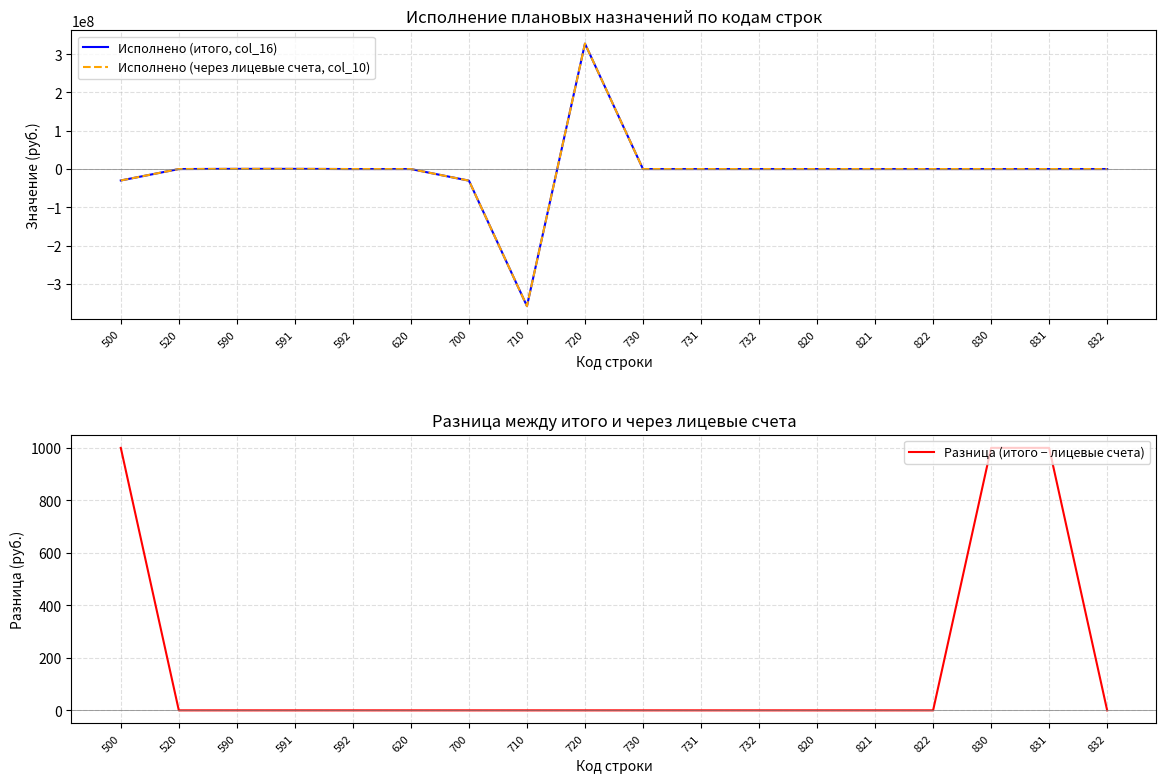

Reading left to right, extract all data points from this chart.

Исполнено (итого, col_16): -29837263.4	0.0	452002.6	452002.6	0.0	0.0	-30289266.0	-357878982.8	327589716.8	0.0	0.0	0.0	0.0	0.0	0.0	0.0	1000.0	-1000.0
Исполнено (через лицевые счета, col_10): -29838263.4	0.0	452002.6	452002.6	0.0	0.0	-30289266.0	-357878982.8	327589716.8	0.0	0.0	0.0	0.0	0.0	0.0	-1000.0	0.0	-1000.0
Разница (итого − лицевые счета): 1000.0	0.0	0.0	0.0	0.0	0.0	0.0	0.0	0.0	0.0	0.0	0.0	0.0	0.0	0.0	1000.0	1000.0	0.0